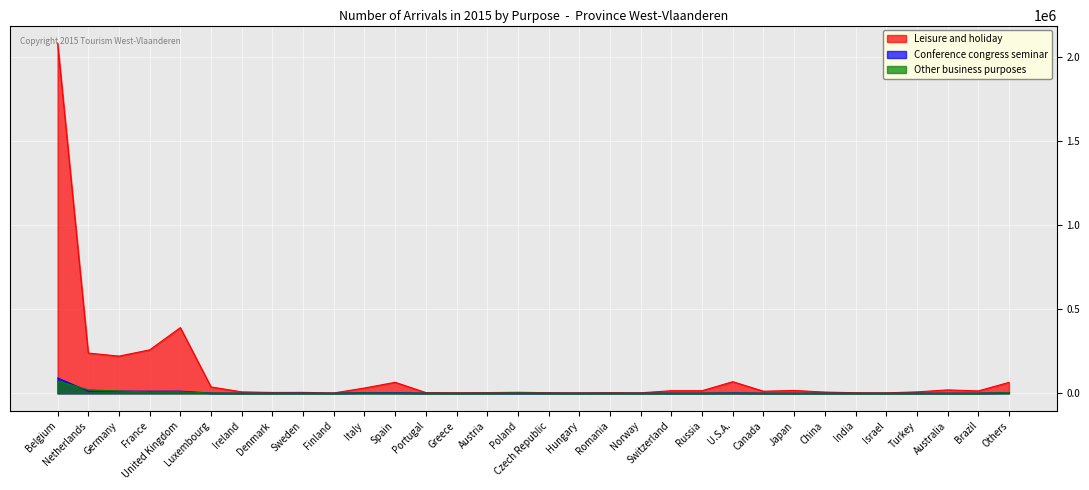

Reading left to right, transcribe all the data shown in this chart.

Leisure and holiday: Belgium=2080872	Netherlands=239026	Germany=220842	France=257962	United Kingdom=390156	Luxembourg=37719	Ireland=8309	Denmark=4888	Sweden=5359	Finland=1792	Italy=31340	Spain=65192	Portugal=4191	Greece=3049	Austria=4032	Poland=5986	Czech Republic=3407	Hungary=2473	Romania=3805	Norway=2824	Switzerland=15381	Russia=15362	U.S.A.=68970	Canada=12245	Japan=16781	China=7174	India=3221	Israel=2599	Turkey=8327	Australia=20011	Brazil=14189	Others=64774
Conference congress seminar: Belgium=90961	Netherlands=12339	Germany=12734	France=12225	United Kingdom=12535	Luxembourg=1032	Ireland=352	Denmark=573	Sweden=916	Finland=316	Italy=3199	Spain=3137	Portugal=310	Greece=205	Austria=333	Poland=764	Czech Republic=437	Hungary=279	Romania=311	Norway=306	Switzerland=785	Russia=658	U.S.A.=1893	Canada=481	Japan=387	China=593	India=284	Israel=192	Turkey=574	Australia=447	Brazil=449	Others=3029
Other business purposes: Belgium=72853	Netherlands=20546	Germany=13121	France=8391	United Kingdom=9365	Luxembourg=1466	Ireland=249	Denmark=538	Sweden=432	Finland=196	Italy=1945	Spain=1231	Portugal=454	Greece=156	Austria=622	Poland=1781	Czech Republic=629	Hungary=356	Romania=578	Norway=250	Switzerland=504	Russia=515	U.S.A.=1119	Canada=238	Japan=369	China=342	India=186	Israel=97	Turkey=276	Australia=218	Brazil=221	Others=3662